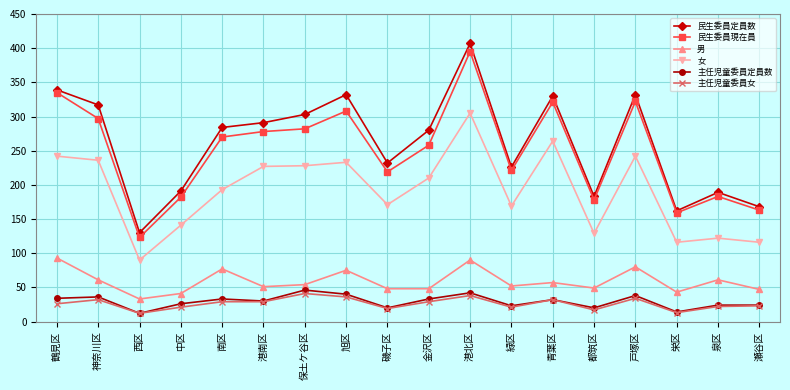

True or false: 女 and 民生委員定員数 cross at least once.

False